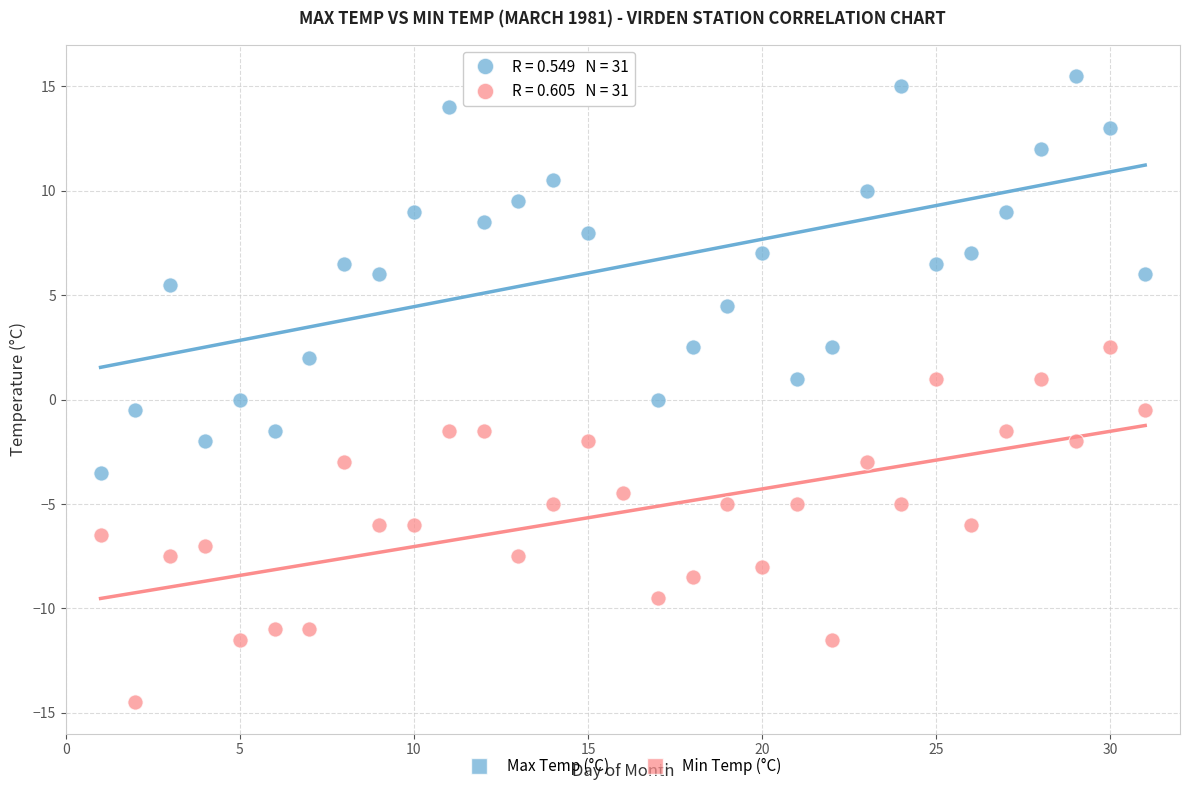

Which series reaches the maximum Y coordinate?

Max Temp (°C)